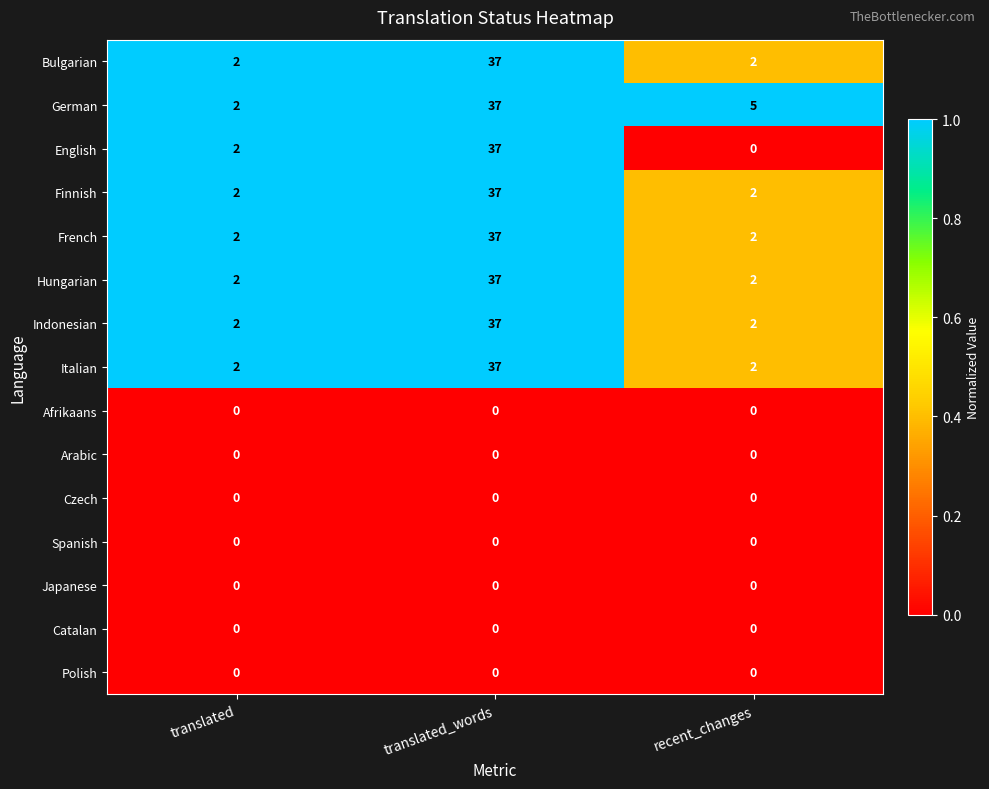

What is the average value of the Finnish series?

14